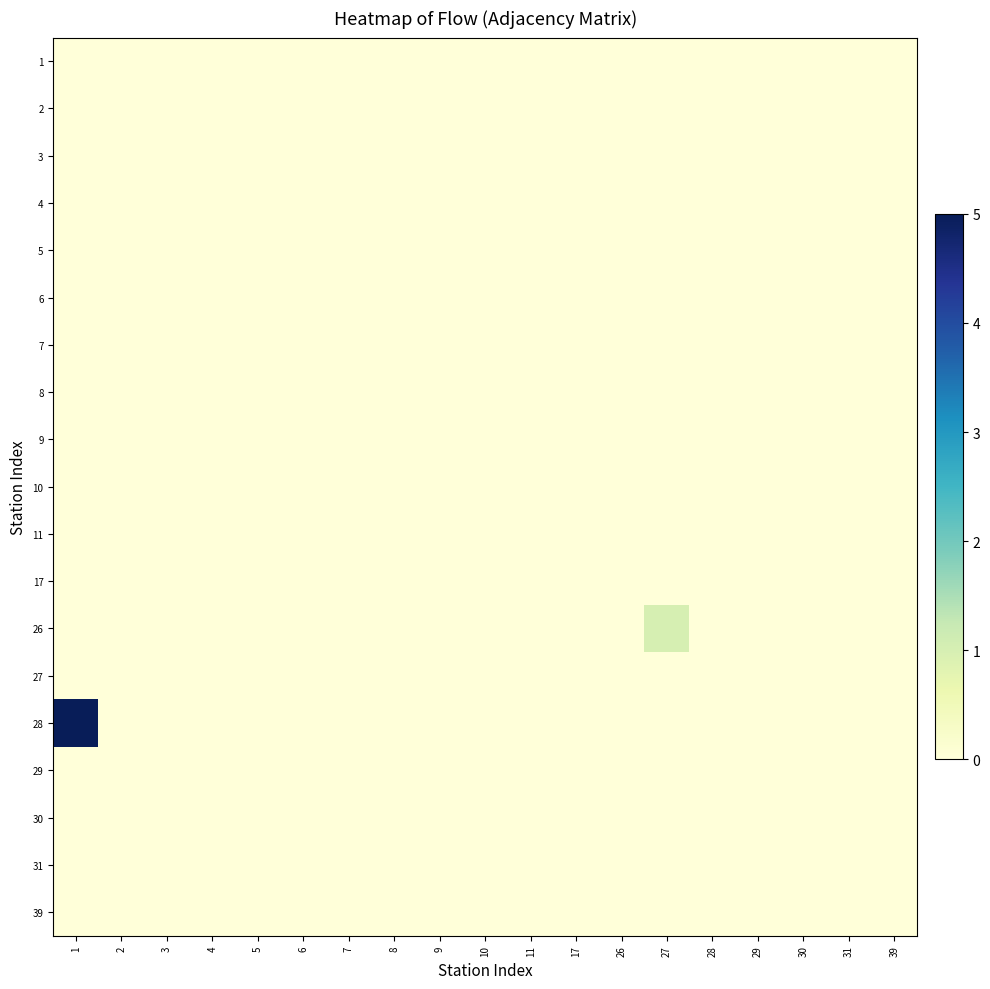

Reading left to right, transcribe all the data shown in this chart.

1: 1=0	2=0	3=0	4=0	5=0	6=0	7=0	8=0	9=0	10=0	11=0	17=0	26=0	27=0	28=0	29=0	30=0	31=0	39=0
2: 1=0	2=0	3=0	4=0	5=0	6=0	7=0	8=0	9=0	10=0	11=0	17=0	26=0	27=0	28=0	29=0	30=0	31=0	39=0
3: 1=0	2=0	3=0	4=0	5=0	6=0	7=0	8=0	9=0	10=0	11=0	17=0	26=0	27=0	28=0	29=0	30=0	31=0	39=0
4: 1=0	2=0	3=0	4=0	5=0	6=0	7=0	8=0	9=0	10=0	11=0	17=0	26=0	27=0	28=0	29=0	30=0	31=0	39=0
5: 1=0	2=0	3=0	4=0	5=0	6=0	7=0	8=0	9=0	10=0	11=0	17=0	26=0	27=0	28=0	29=0	30=0	31=0	39=0
6: 1=0	2=0	3=0	4=0	5=0	6=0	7=0	8=0	9=0	10=0	11=0	17=0	26=0	27=0	28=0	29=0	30=0	31=0	39=0
7: 1=0	2=0	3=0	4=0	5=0	6=0	7=0	8=0	9=0	10=0	11=0	17=0	26=0	27=0	28=0	29=0	30=0	31=0	39=0
8: 1=0	2=0	3=0	4=0	5=0	6=0	7=0	8=0	9=0	10=0	11=0	17=0	26=0	27=0	28=0	29=0	30=0	31=0	39=0
9: 1=0	2=0	3=0	4=0	5=0	6=0	7=0	8=0	9=0	10=0	11=0	17=0	26=0	27=0	28=0	29=0	30=0	31=0	39=0
10: 1=0	2=0	3=0	4=0	5=0	6=0	7=0	8=0	9=0	10=0	11=0	17=0	26=0	27=0	28=0	29=0	30=0	31=0	39=0
11: 1=0	2=0	3=0	4=0	5=0	6=0	7=0	8=0	9=0	10=0	11=0	17=0	26=0	27=0	28=0	29=0	30=0	31=0	39=0
17: 1=0	2=0	3=0	4=0	5=0	6=0	7=0	8=0	9=0	10=0	11=0	17=0	26=0	27=0	28=0	29=0	30=0	31=0	39=0
26: 1=0	2=0	3=0	4=0	5=0	6=0	7=0	8=0	9=0	10=0	11=0	17=0	26=0	27=1	28=0	29=0	30=0	31=0	39=0
27: 1=0	2=0	3=0	4=0	5=0	6=0	7=0	8=0	9=0	10=0	11=0	17=0	26=0	27=0	28=0	29=0	30=0	31=0	39=0
28: 1=5	2=0	3=0	4=0	5=0	6=0	7=0	8=0	9=0	10=0	11=0	17=0	26=0	27=0	28=0	29=0	30=0	31=0	39=0
29: 1=0	2=0	3=0	4=0	5=0	6=0	7=0	8=0	9=0	10=0	11=0	17=0	26=0	27=0	28=0	29=0	30=0	31=0	39=0
30: 1=0	2=0	3=0	4=0	5=0	6=0	7=0	8=0	9=0	10=0	11=0	17=0	26=0	27=0	28=0	29=0	30=0	31=0	39=0
31: 1=0	2=0	3=0	4=0	5=0	6=0	7=0	8=0	9=0	10=0	11=0	17=0	26=0	27=0	28=0	29=0	30=0	31=0	39=0
39: 1=0	2=0	3=0	4=0	5=0	6=0	7=0	8=0	9=0	10=0	11=0	17=0	26=0	27=0	28=0	29=0	30=0	31=0	39=0